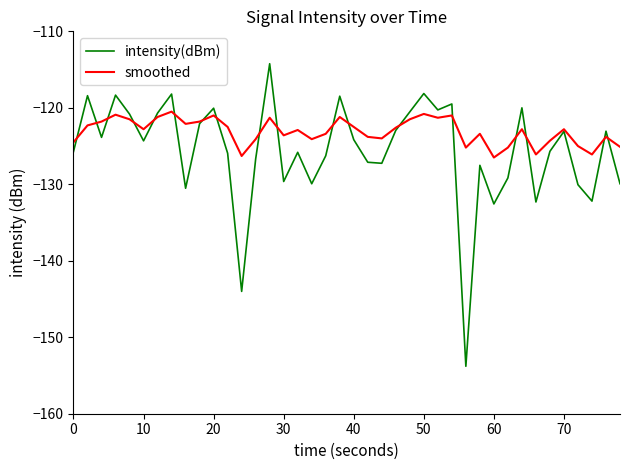

How many lines are shown in the chart?

2